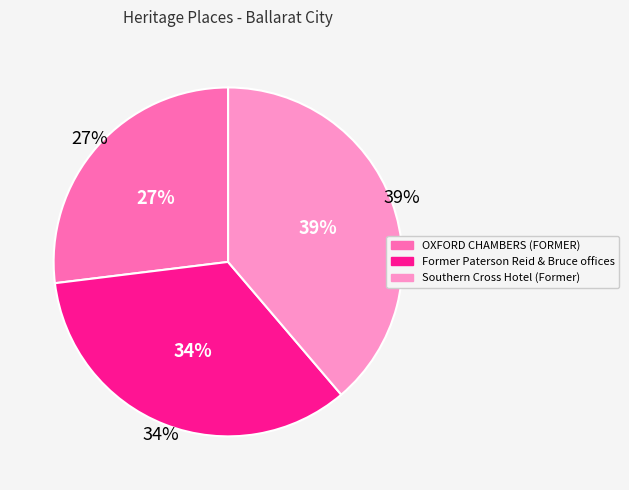

What portion of the pie excludes Former Paterson Reid & Bruce offices?

65.7%